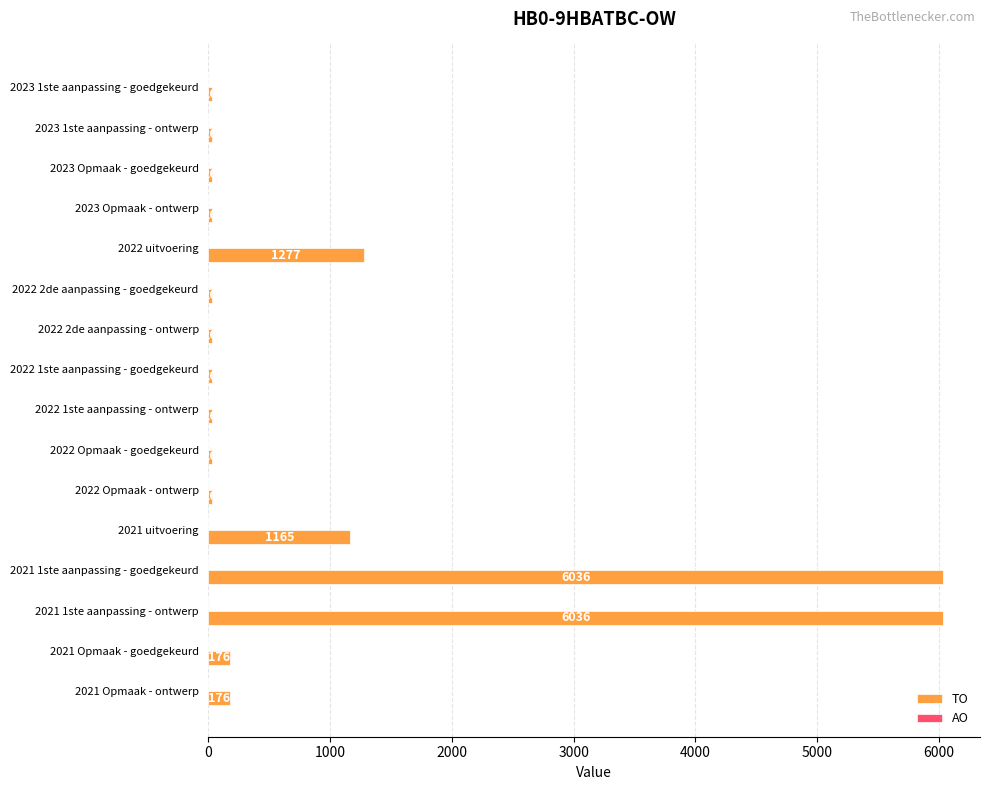

What is the change in value from 2022 1ste aanpassing - goedgekeurd to 2021 1ste aanpassing - goedgekeurd?

+6010